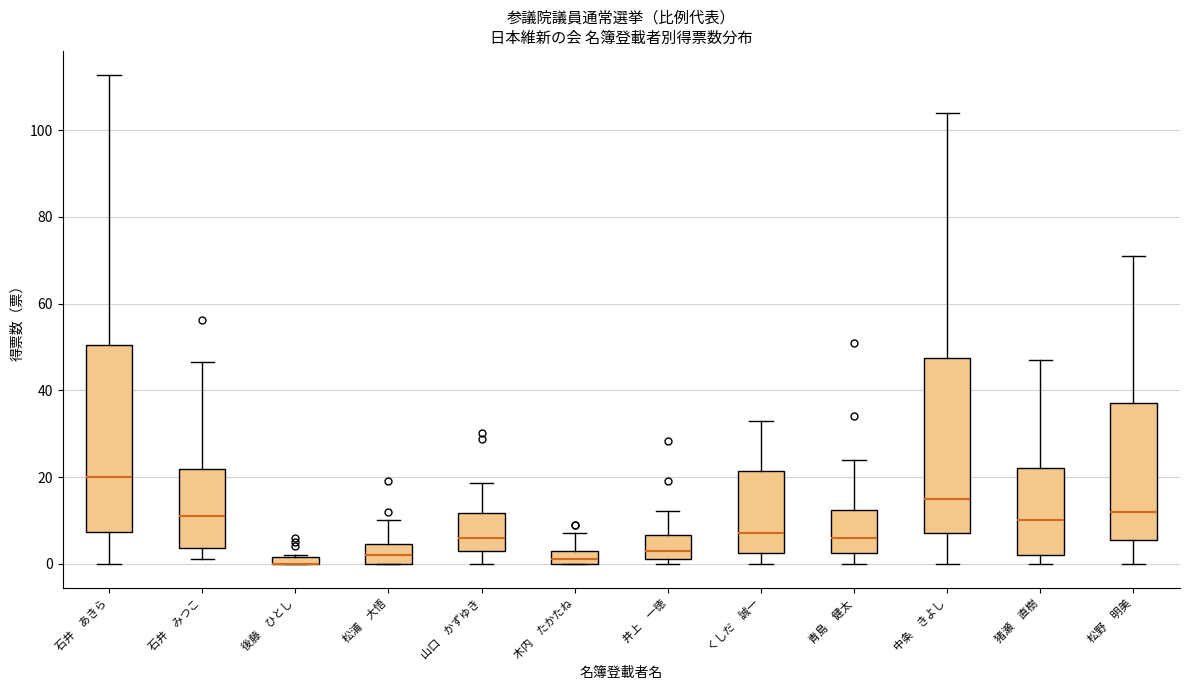

Comparing the boxes themselves (not the whiskers), which one is the tallest?

石井 あきら